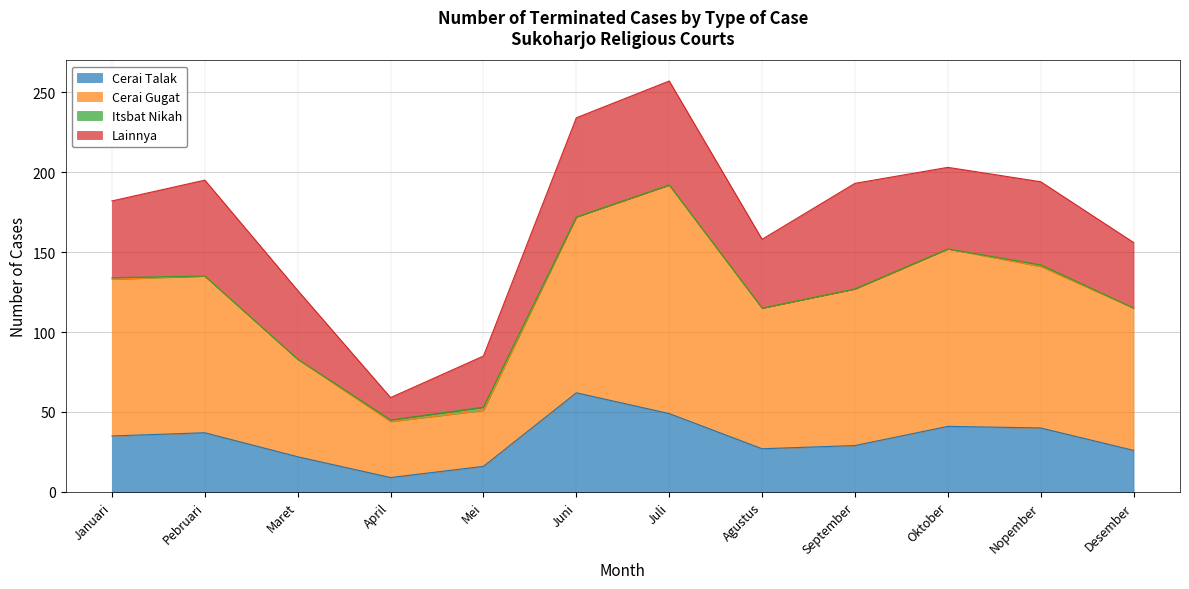

True or false: Cerai Talak has a value of 64 at Oktober.

False